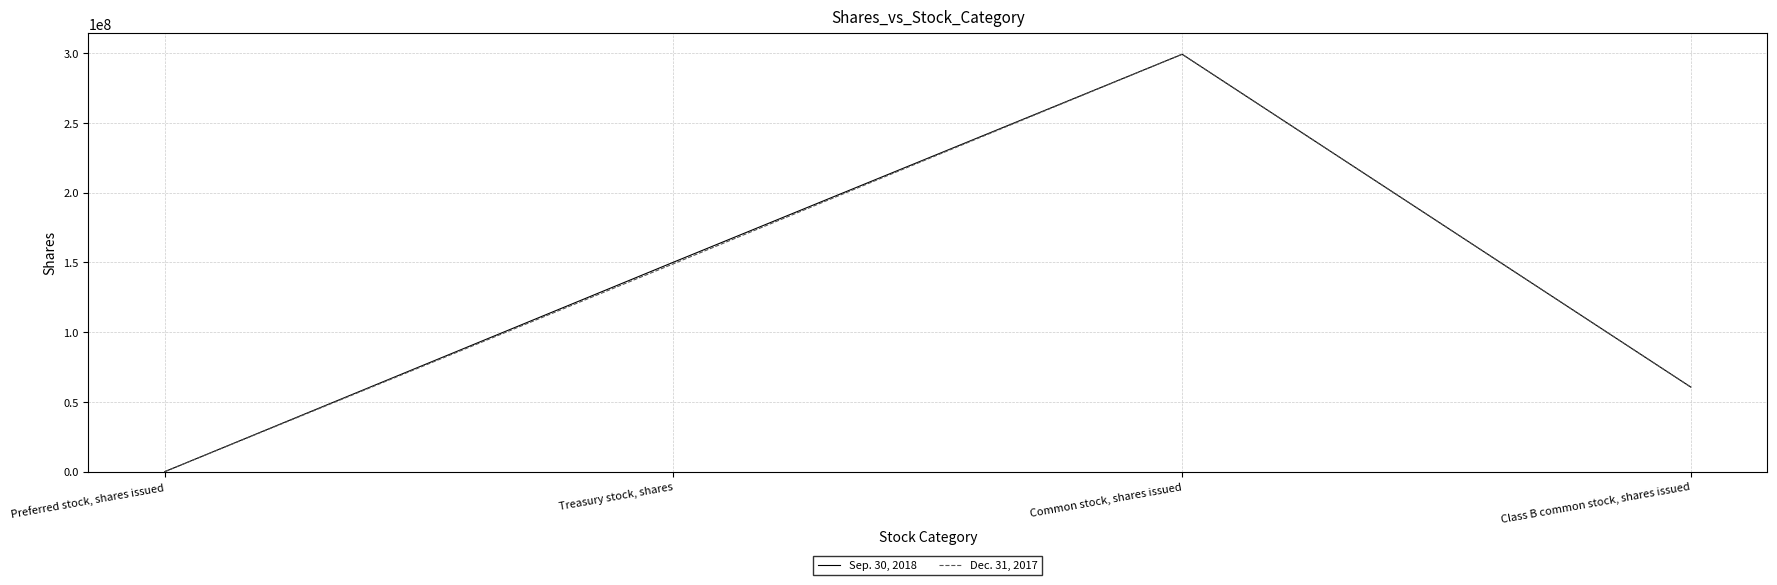

Which label corresponds to the smallest value in the chart?

Preferred stock, shares issued